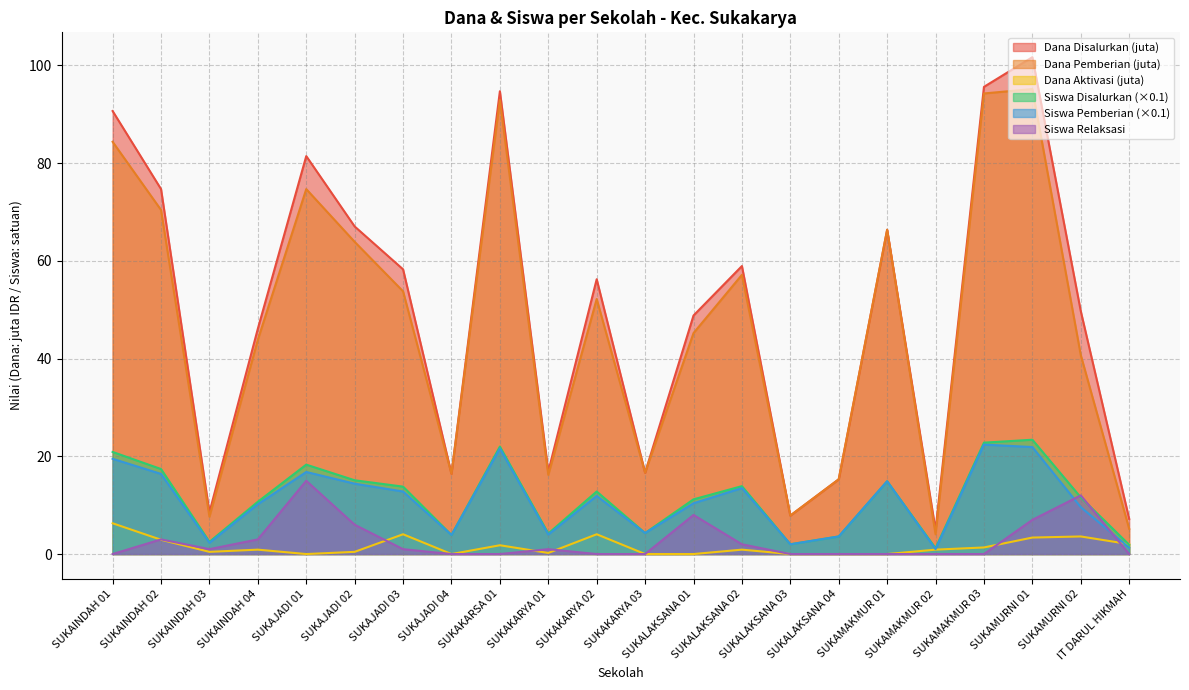

What position from the right is SUKALAKSANA 03?

8